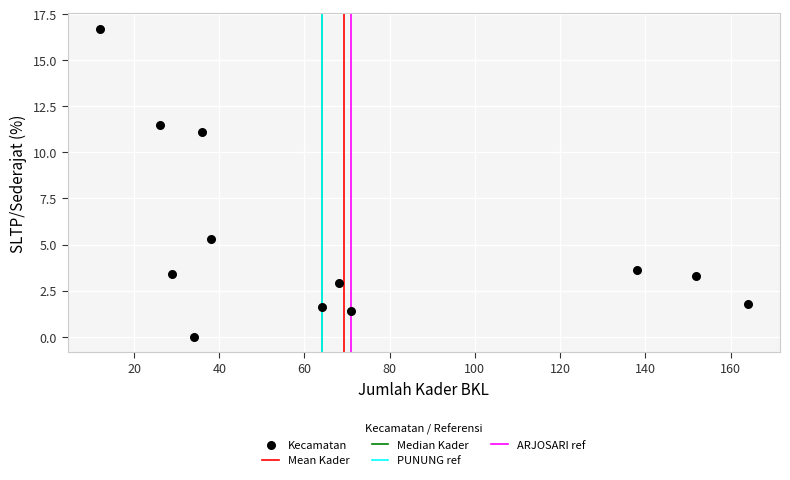

What is the average X value?

69.3